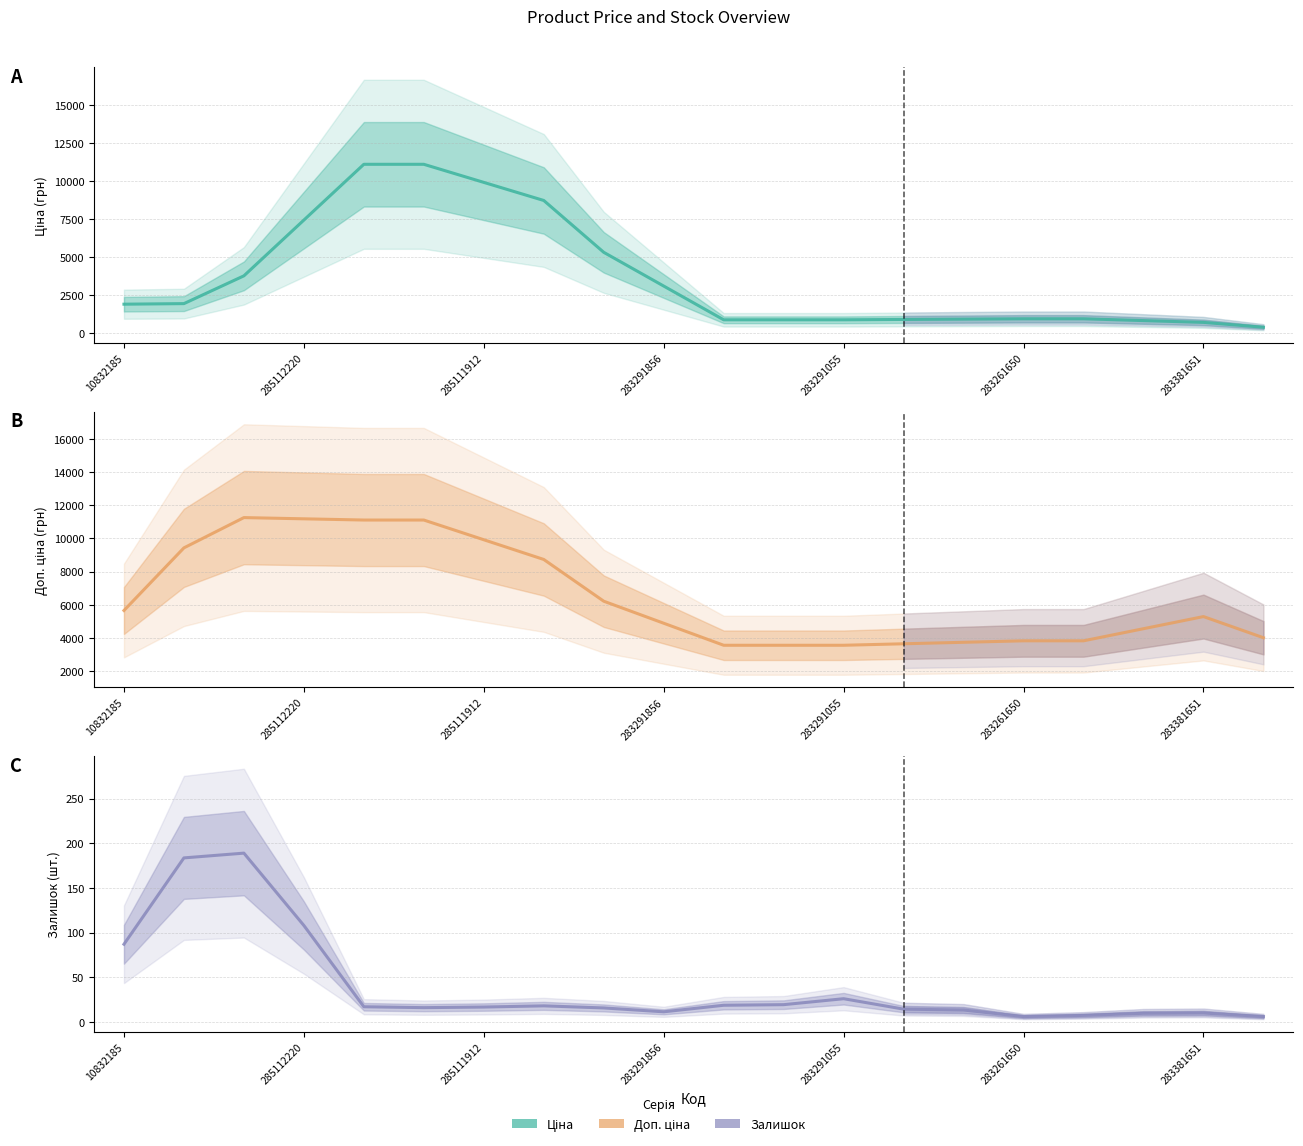

What value does the Залишок series have at 11?

19.3